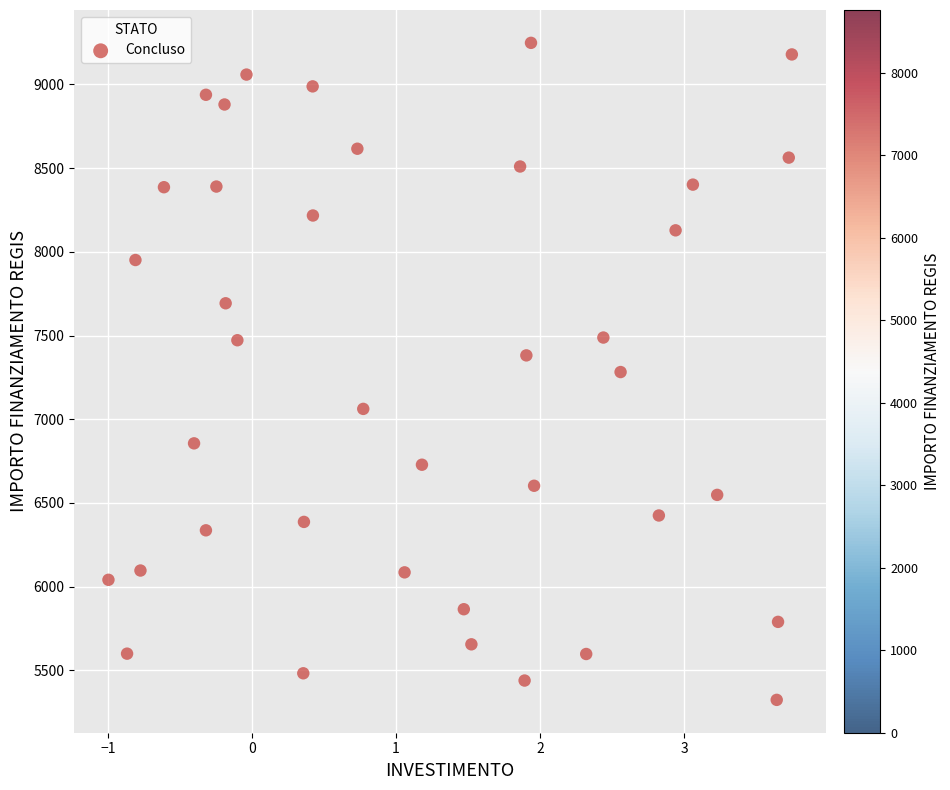

What is the range of Y values (max minus min)?

3925.5